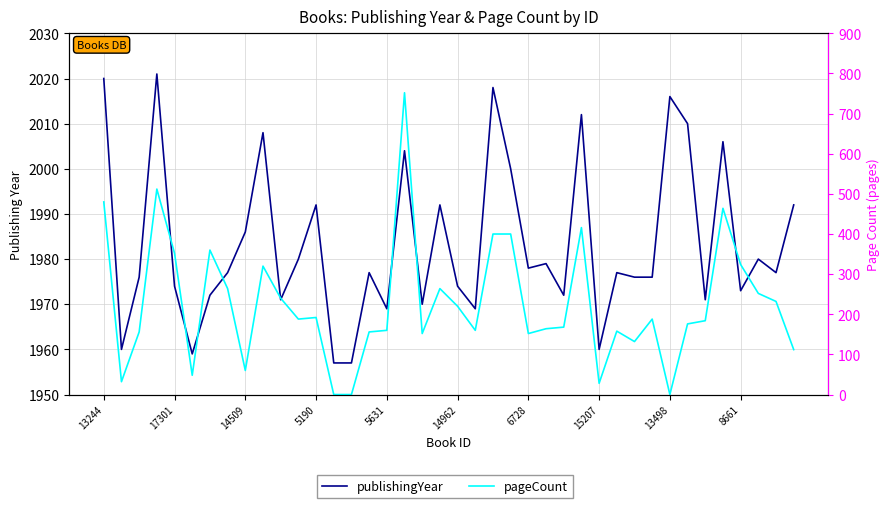

Which series has the largest total across all categories?

publishingYear